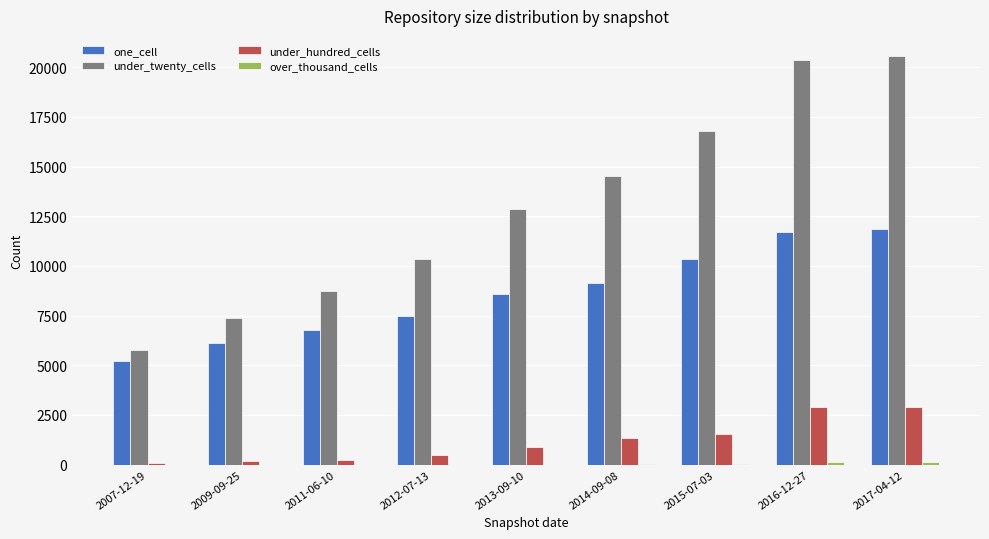

What is the greatest value displayed?

20552